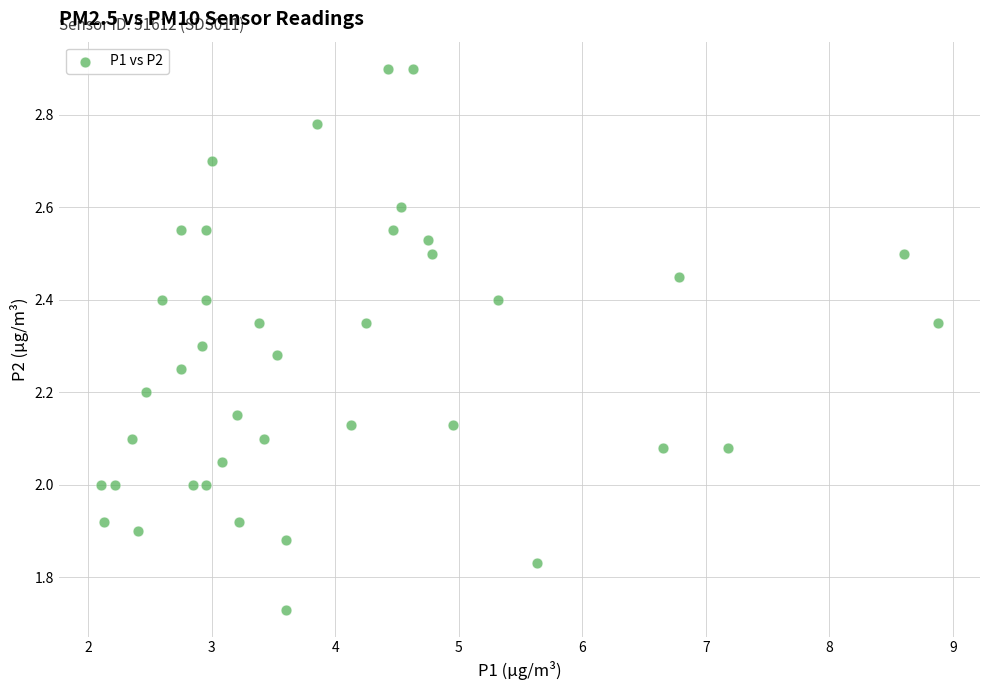

What is the range of Y values (max minus min)?

1.2